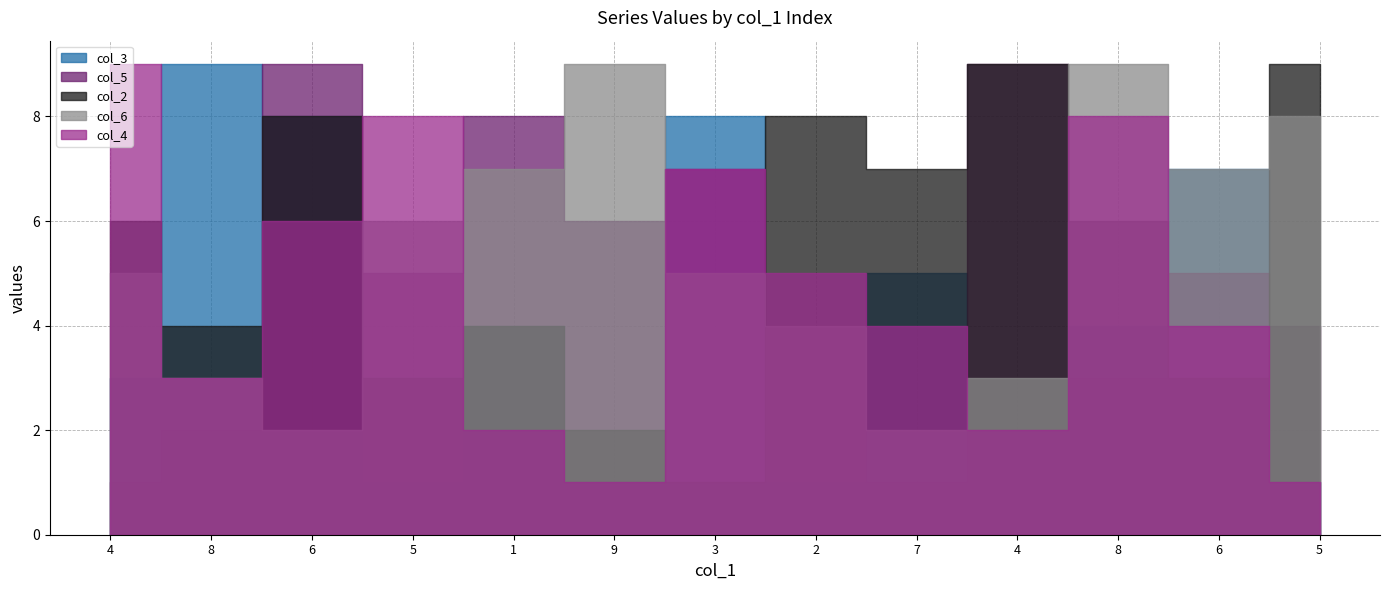

Where does the col_3 series first go above 4?

8